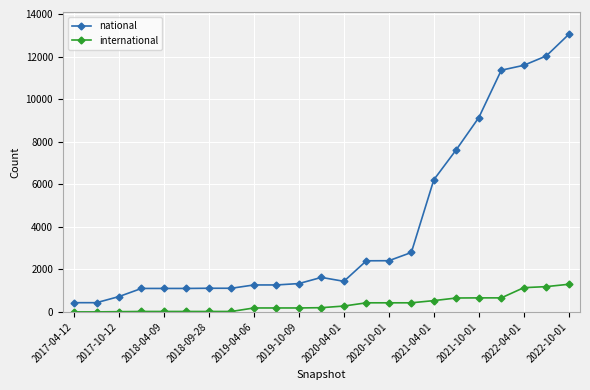

What is the difference between the second highest and minimum values in the national series?

11592